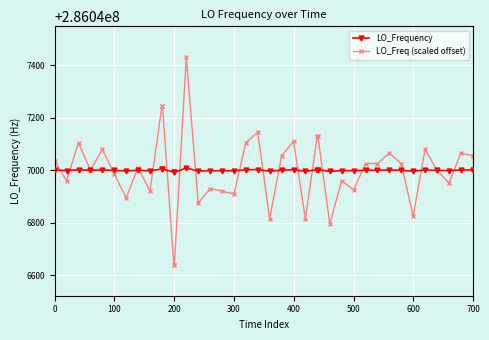

List the series in order of their peak value, lowest first.

LO_Frequency, LO_Freq (scaled offset)